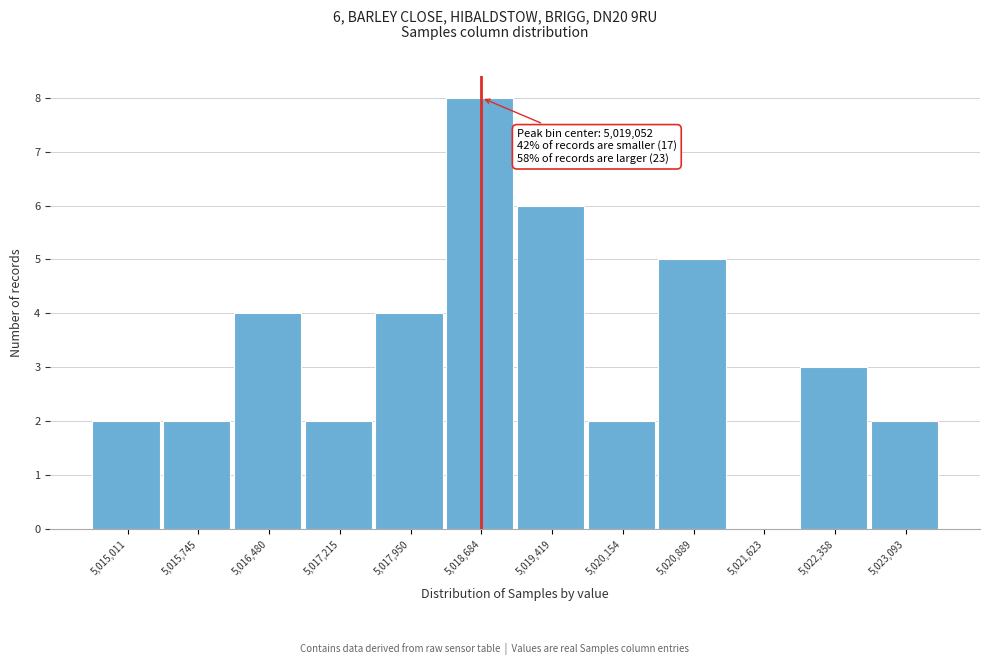

Reading left to right, extract all data points from this chart.

5,015,011=2	5,015,745=2	5,016,480=4	5,017,215=2	5,017,950=4	5,018,684=8	5,019,419=6	5,020,154=2	5,020,889=5	5,021,623=0	5,022,358=3	5,023,093=2